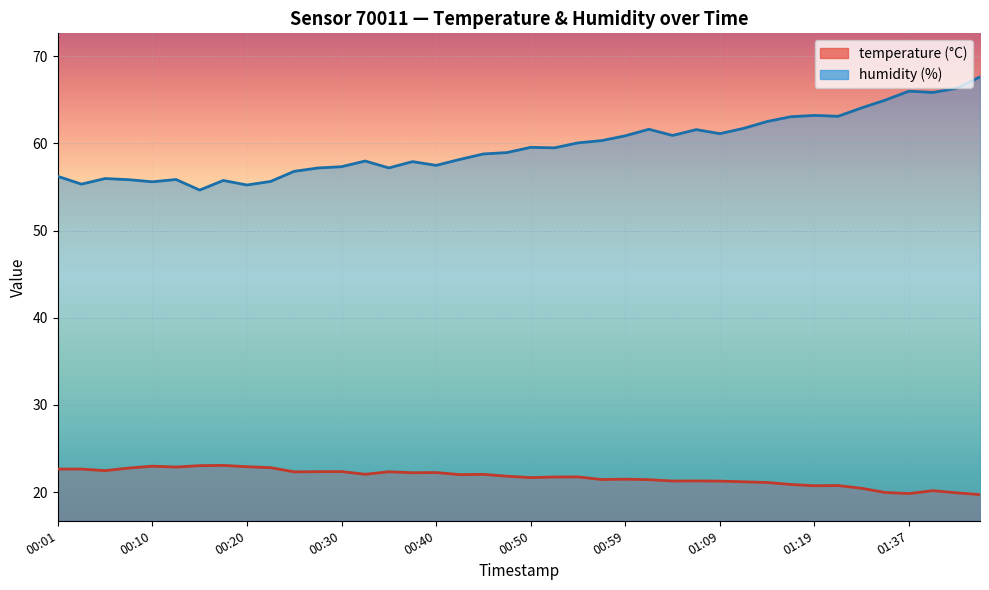

What is the smallest value displayed?

19.7